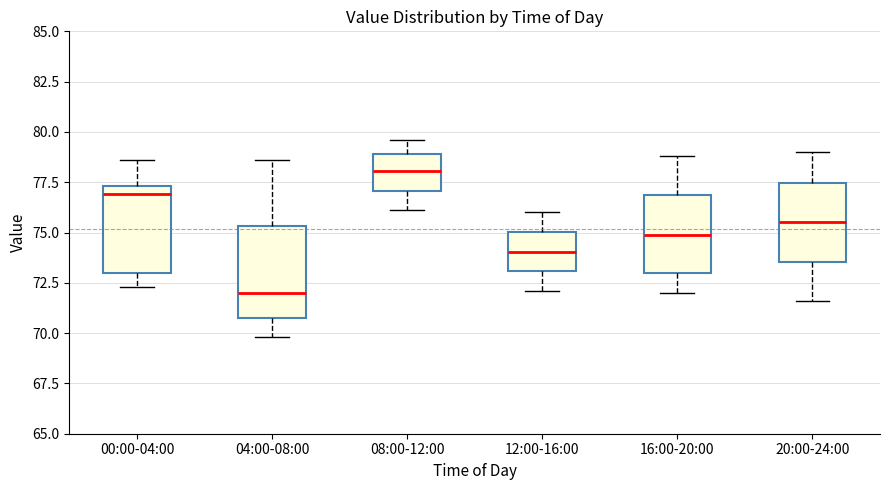

Reading left to right, read every box against the y-axis: the position of its median line, the range the box covers, and the ends of its whiskers. The values are not printed on the chart, so give them approximately, as read against the axis.

00:00-04:00: median 77.0, box 73.0 to 77.5, whiskers 72.5 to 78.5
04:00-08:00: median 72.0, box 71.0 to 75.5, whiskers 70.0 to 78.5
08:00-12:00: median 78.0, box 77.0 to 79.0, whiskers 76.0 to 79.5
12:00-16:00: median 74.0, box 73.0 to 75.0, whiskers 72.0 to 76.0
16:00-20:00: median 75.0, box 73.0 to 77.0, whiskers 72.0 to 79.0
20:00-24:00: median 75.5, box 73.5 to 77.5, whiskers 71.5 to 79.0